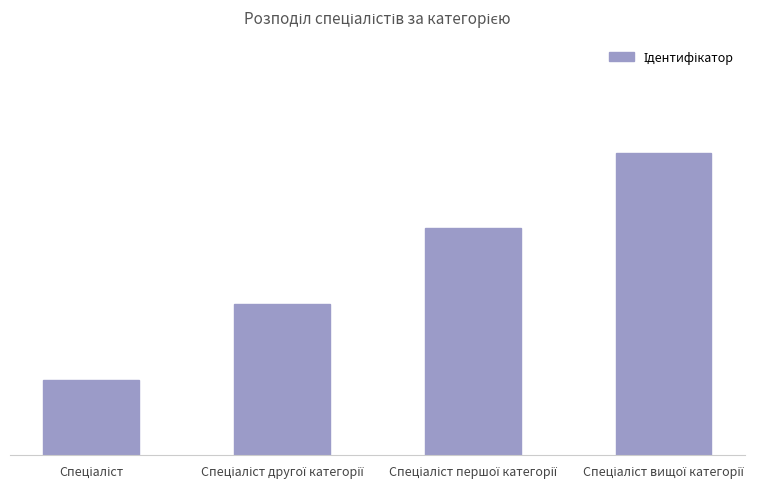

Does the chart contain any negative values?

No